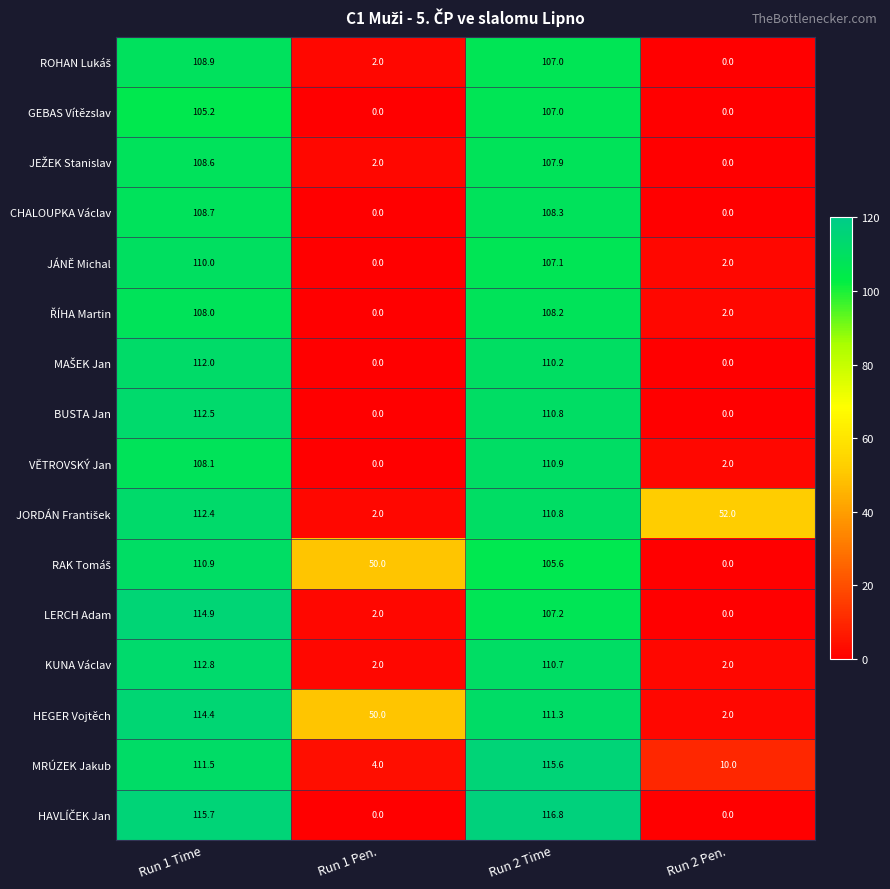

What is the difference between the highest and lowest values at Run 2 Time?

11.2